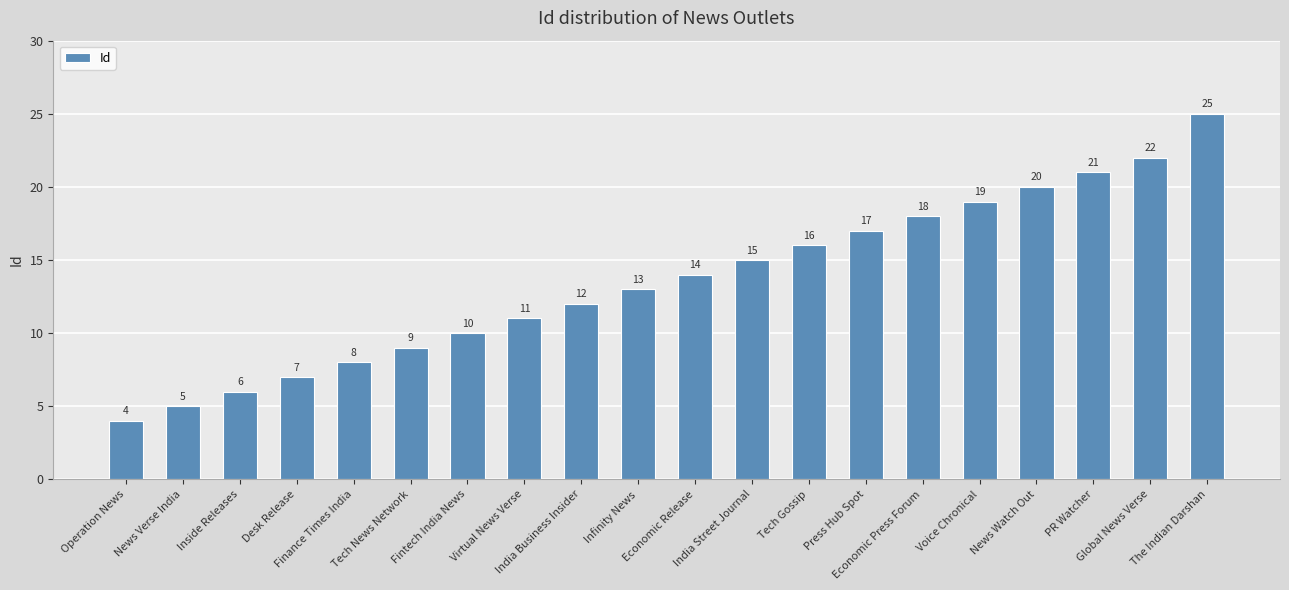

Count the number of data series in this chart.

1